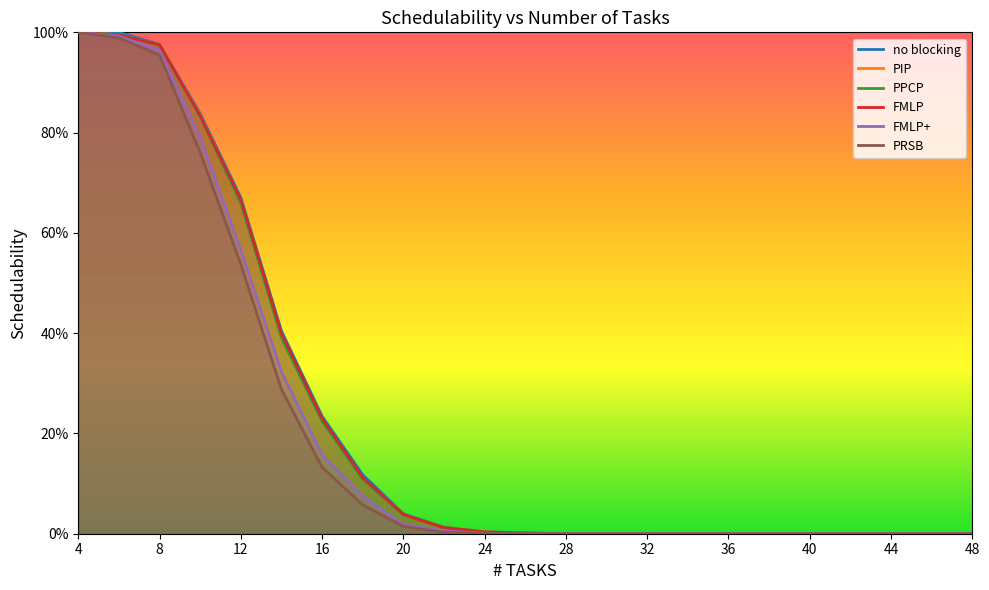

What are all the series names shown in the legend?

no blocking, PIP, PPCP, FMLP, FMLP+, PRSB